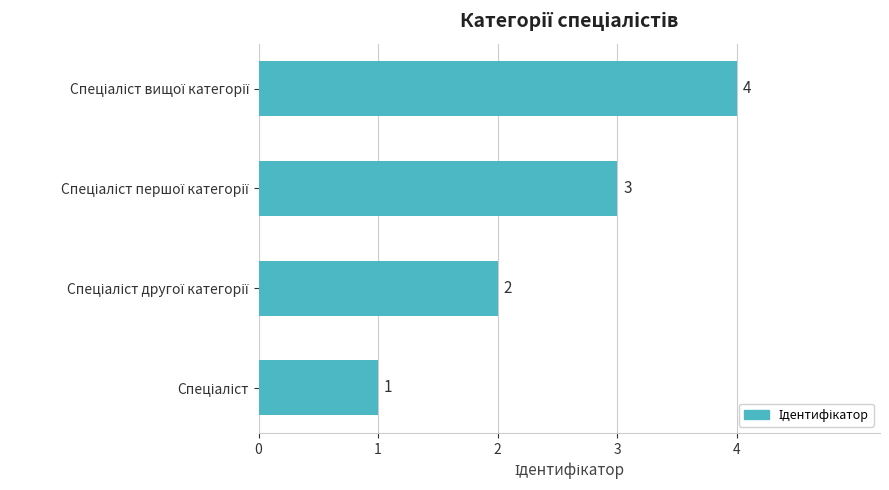

How many values are between 2 and 4?

3